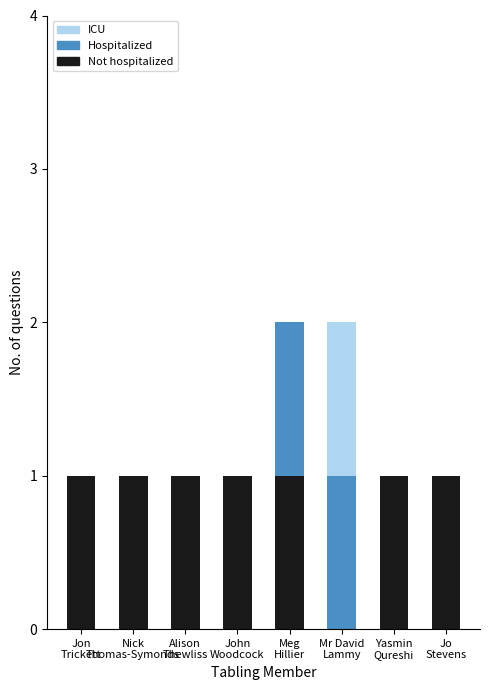

What are all the series names shown in the legend?

ICU, Hospitalized, Not hospitalized